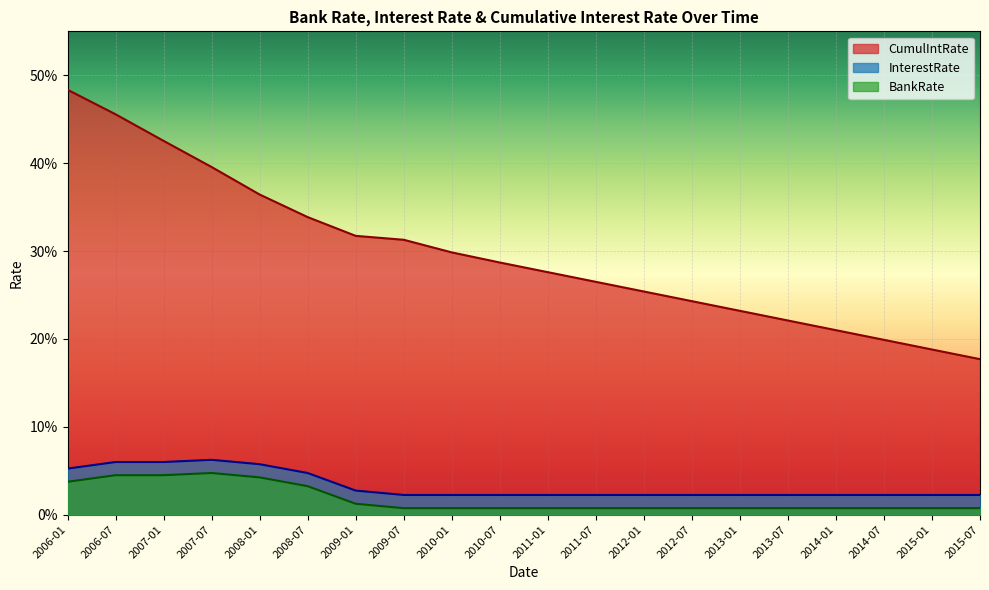

What are all the series names shown in the legend?

BankRate, InterestRate, CumulIntRate